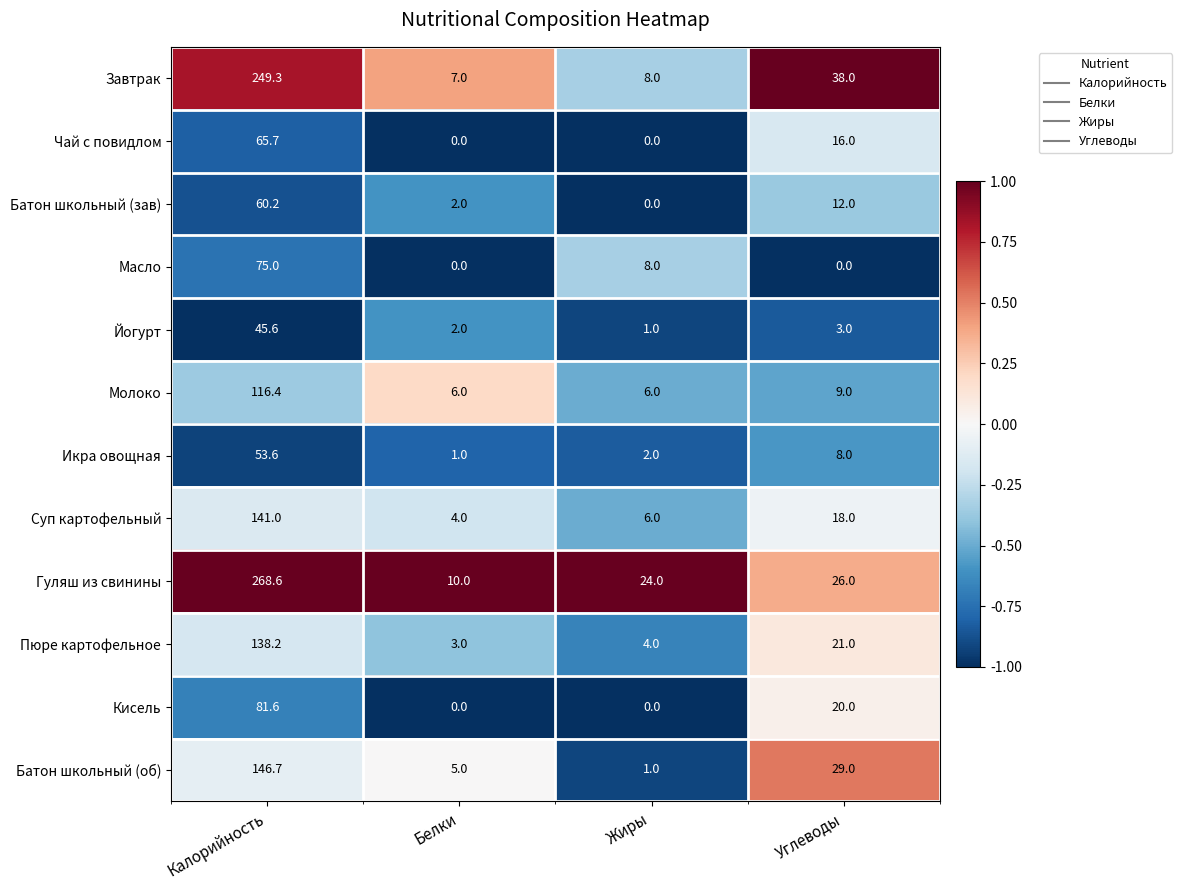

List the series in order of their peak value, lowest first.

Йогурт, Икра овощная, Батон школьный (зав), Чай с повидлом, Масло, Кисель, Молоко, Пюре картофельное, Суп картофельный, Батон школьный (об), Завтрак, Гуляш из свинины